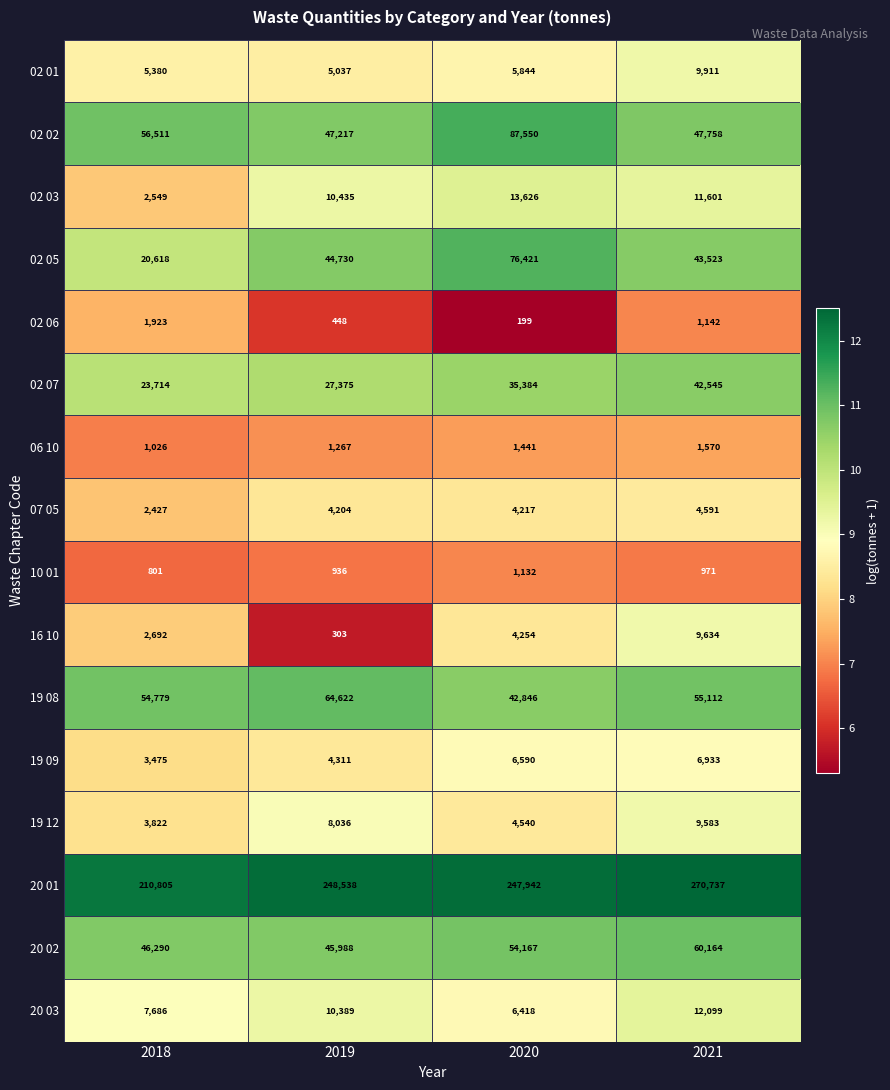

At which label is 02 01 closest to 7474?

2020